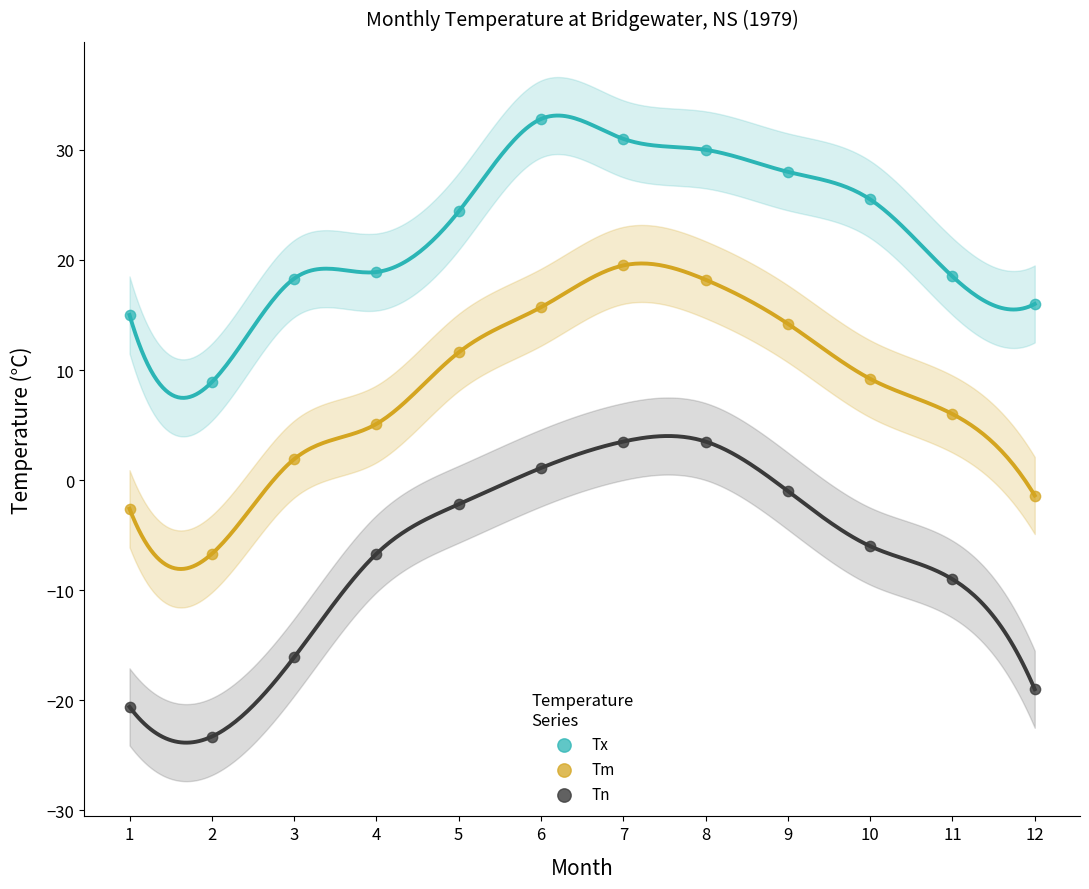

What is the X range (max minus min) for the scatter plot?

11.0